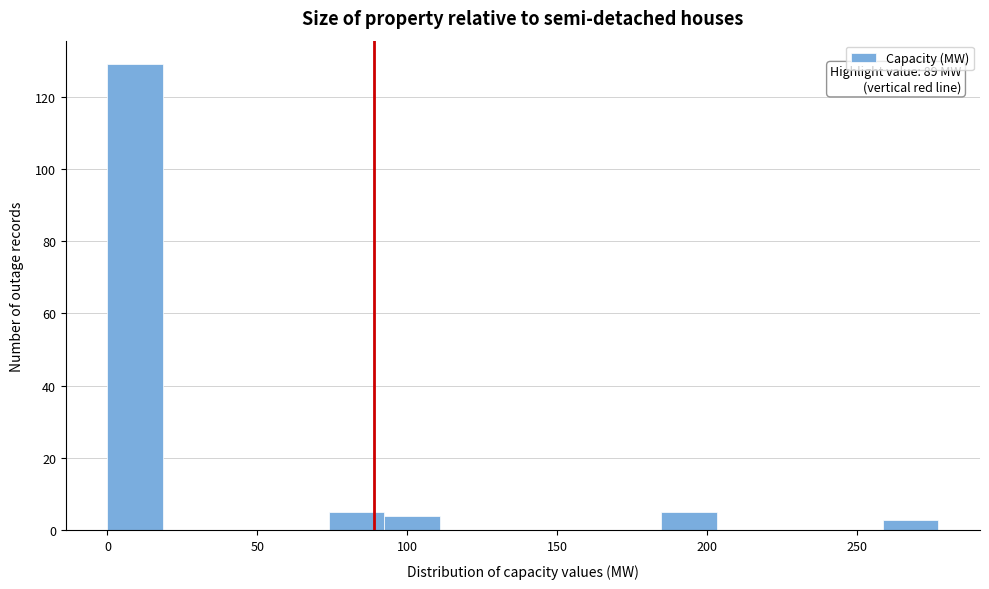

Read against the x-axis, roughly where is the centre of the tallest bar?

10